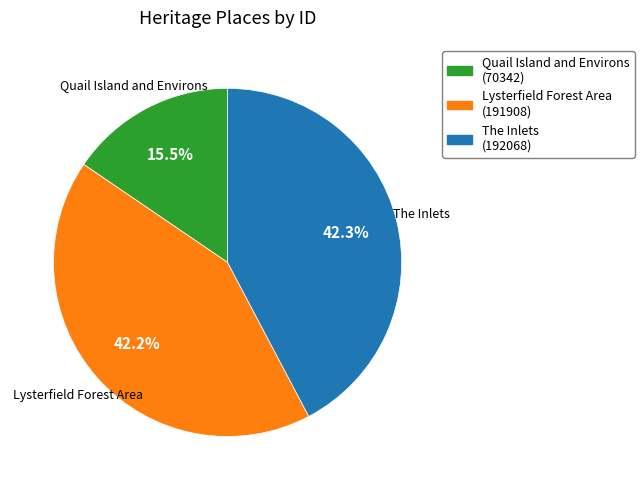

Is the sum of Quail Island and Environs and The Inlets greater than half?

Yes